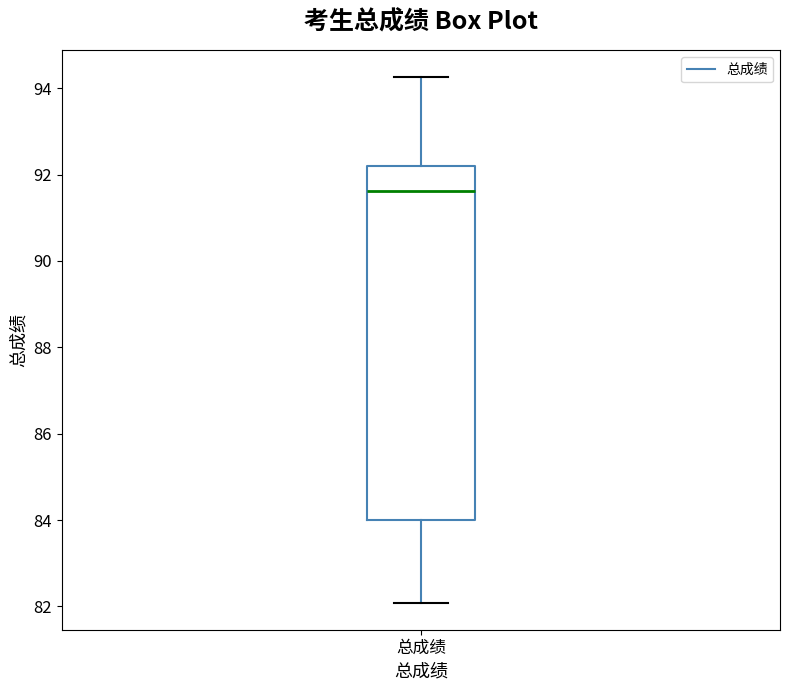

Transcribe this box plot: give where the median line is, the range the box spans, and where the two whiskers end, as read against the y-axis. The values are not printed on the chart, so give them approximately, as read against the axis.

median 91.6, box 84.0 to 92.2, whiskers 82.0 to 94.2